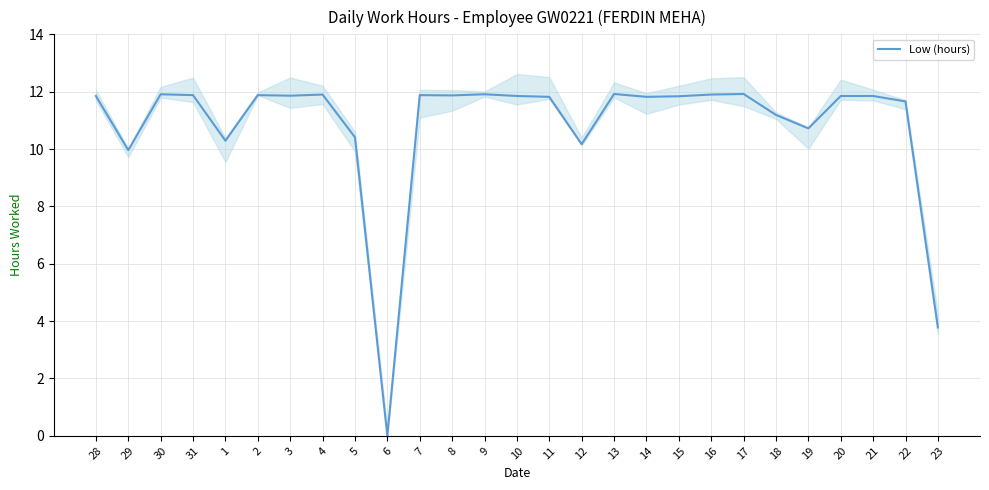

Is it true that the value at 4 is 11.9?

True